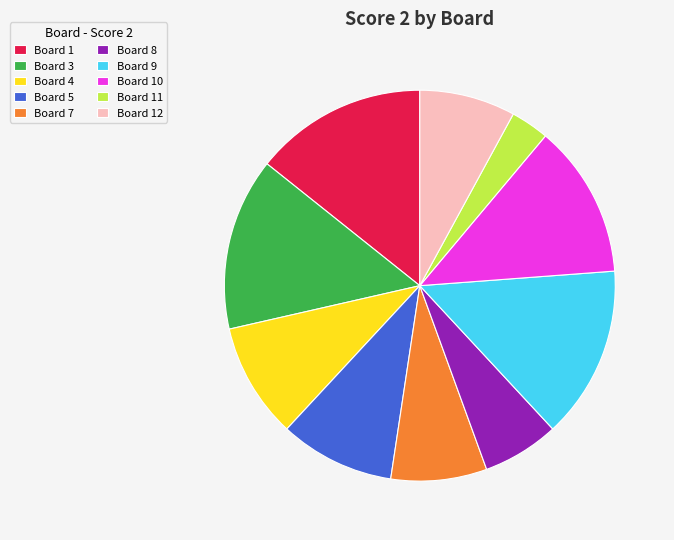

Does any single category account for the majority?

No